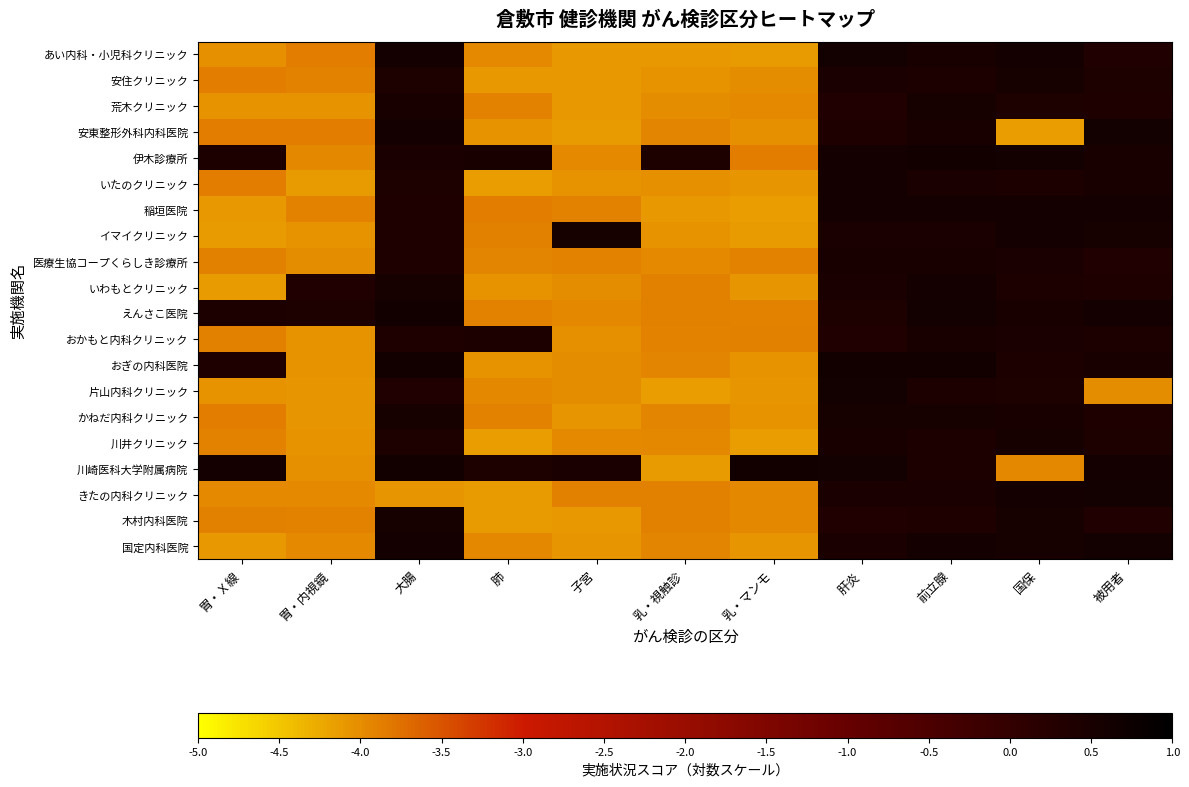

Which label corresponds to the smallest value in the chart?

乳・マンモ